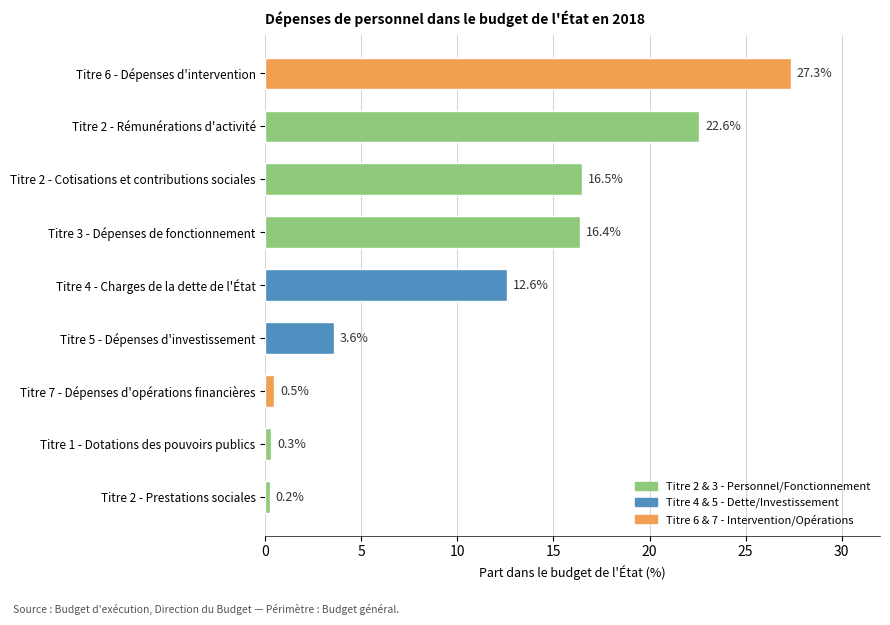

Rank the categories by value from lowest to highest.

Titre 2 - Prestations sociales, Titre 1 - Dotations des pouvoirs publics, Titre 7 - Dépenses d'opérations financières, Titre 5 - Dépenses d'investissement, Titre 4 - Charges de la dette de l'État, Titre 3 - Dépenses de fonctionnement, Titre 2 - Cotisations et contributions sociales, Titre 2 - Rémunérations d'activité, Titre 6 - Dépenses d'intervention